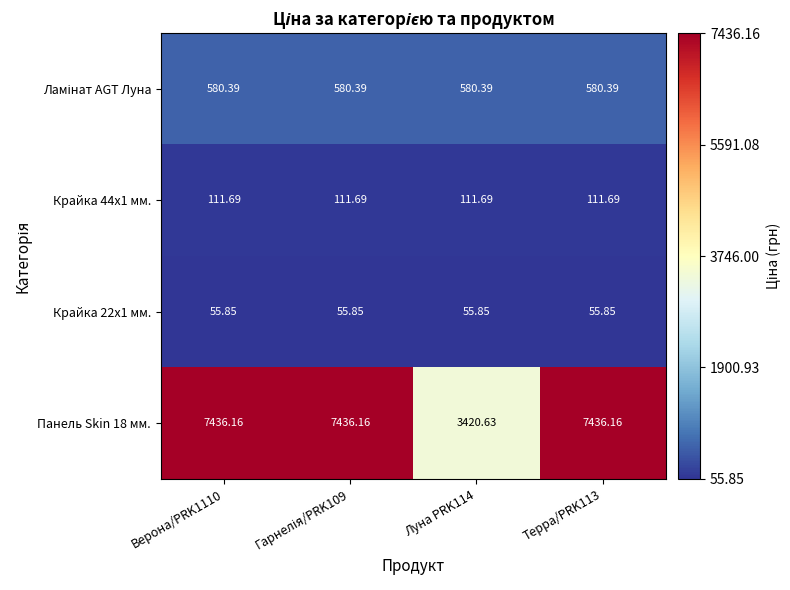

At which category is the sum across all series the highest?

Верона/PRK1110